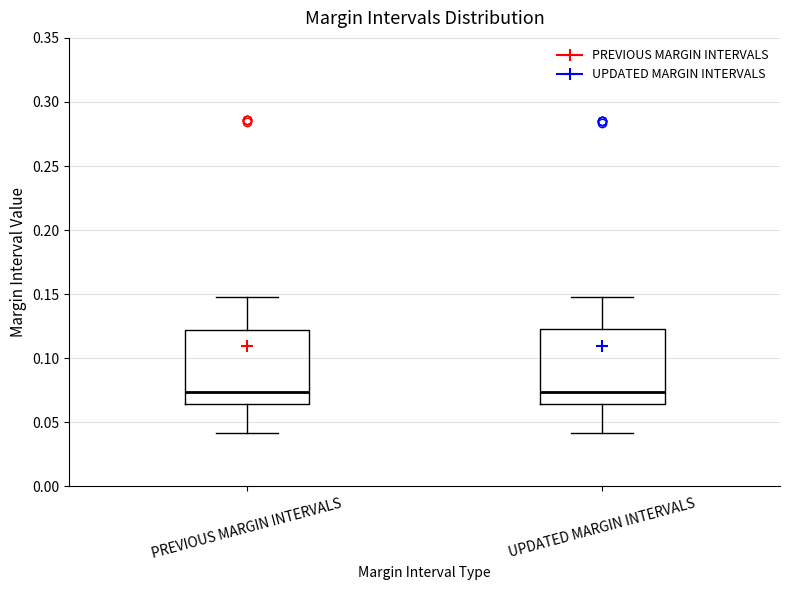

Reading left to right, transcribe this box plot: for each box, give where its median line is, the range the box spans, and where its two whiskers end, as read against the y-axis. The values are not printed on the chart, so give them approximately, as read against the axis.

PREVIOUS MARGIN INTERVALS: median 0.075, box 0.065 to 0.120, whiskers 0.040 to 0.150
UPDATED MARGIN INTERVALS: median 0.075, box 0.065 to 0.125, whiskers 0.040 to 0.150